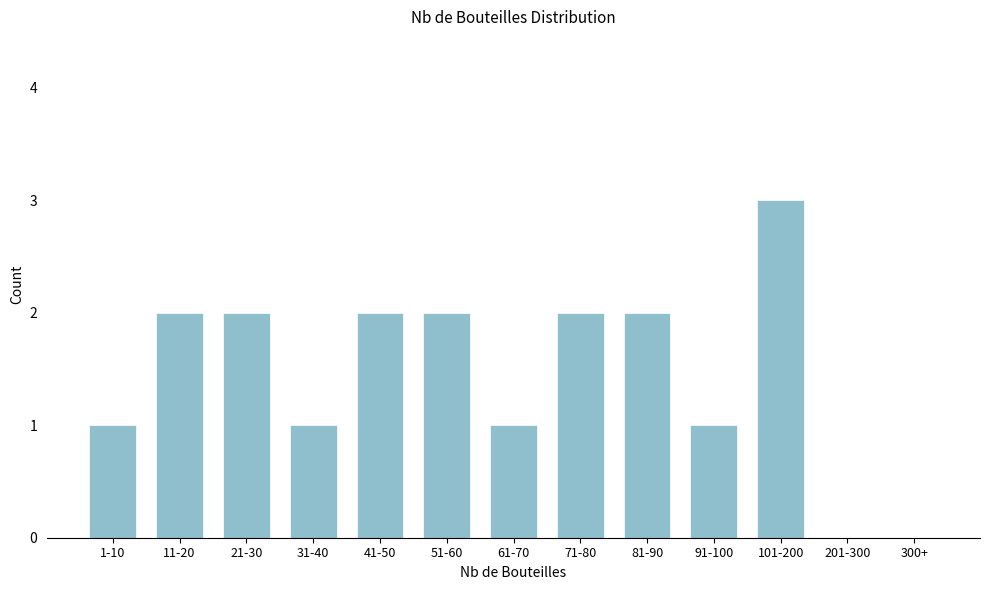

Reading right to left, list all the values displayed in this chart.

300+=0	201-300=0	101-200=3	91-100=1	81-90=2	71-80=2	61-70=1	51-60=2	41-50=2	31-40=1	21-30=2	11-20=2	1-10=1